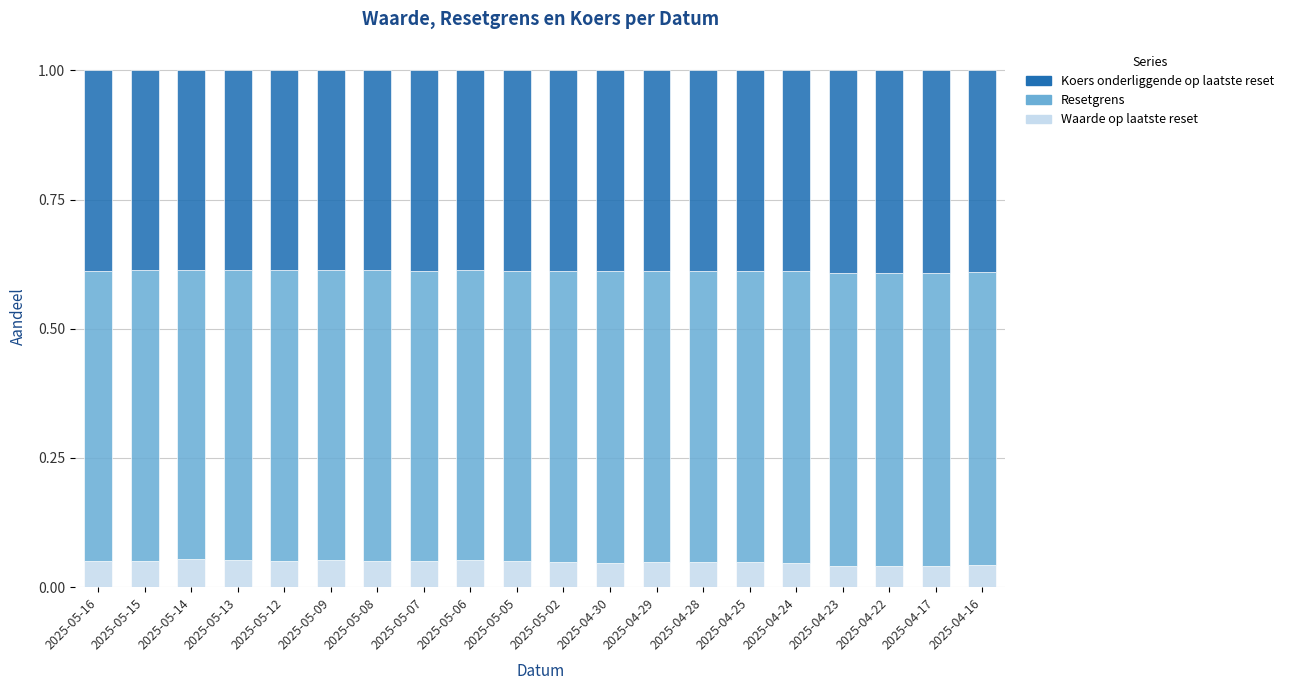

True or false: Waarde op laatste reset has a value of 0.0 at 2025-05-13.

False